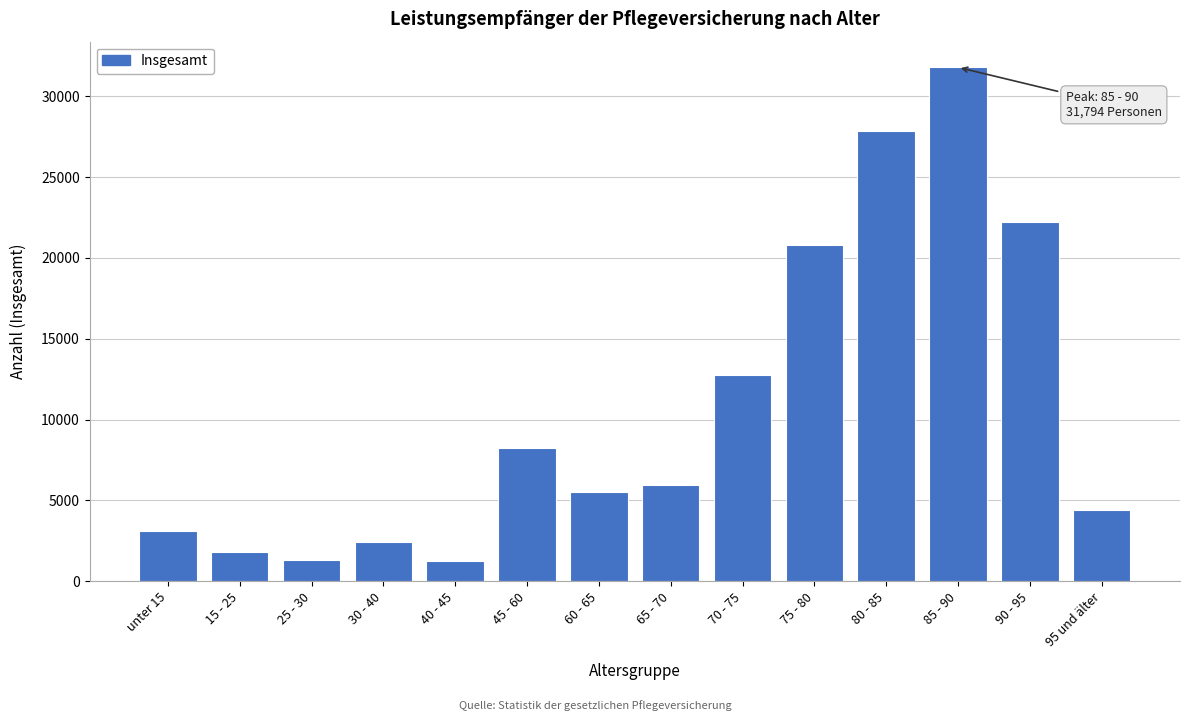

What is the value of the 10th bar from the left?

20803